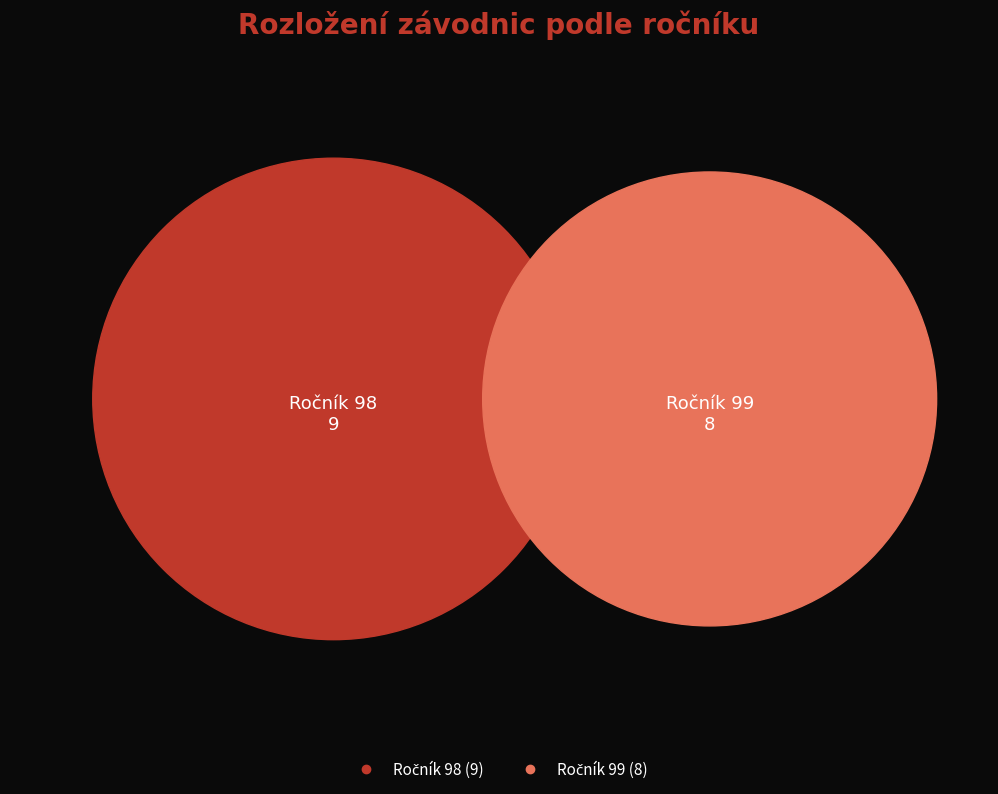

What percentage is the 98 slice, to the nearest percent?

53%